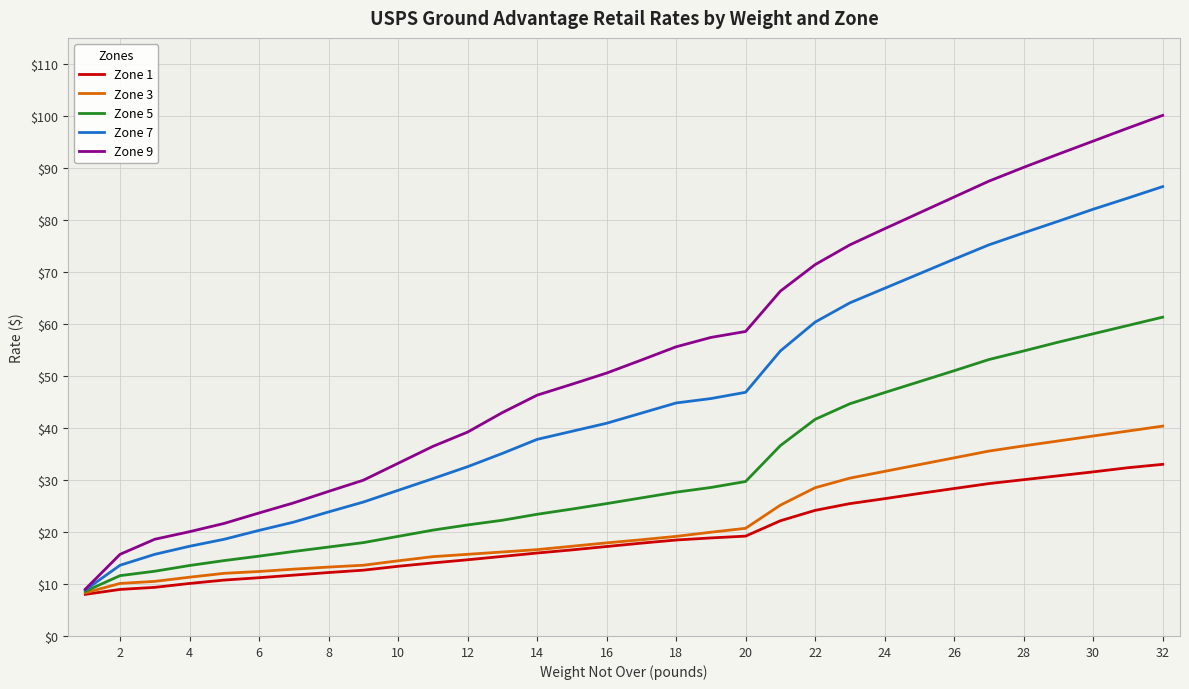

Which series has the largest range (max minus min)?

Zone 9